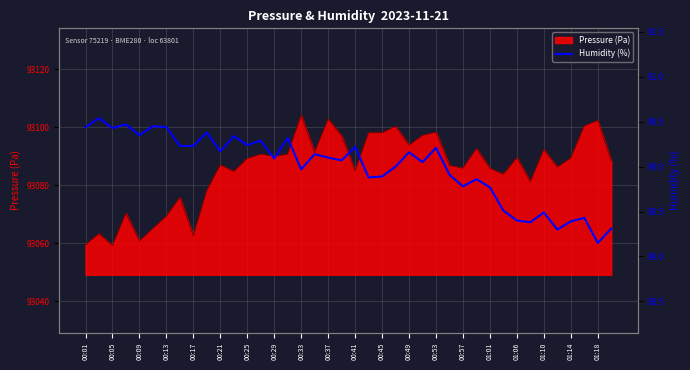

True or false: there are more than 1 points higher than both neighbors.

True